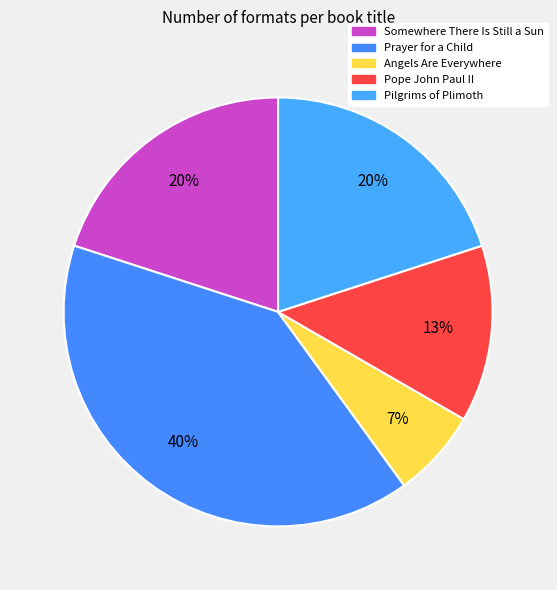

Is it true that Prayer for a Child is 31% of the pie?

False